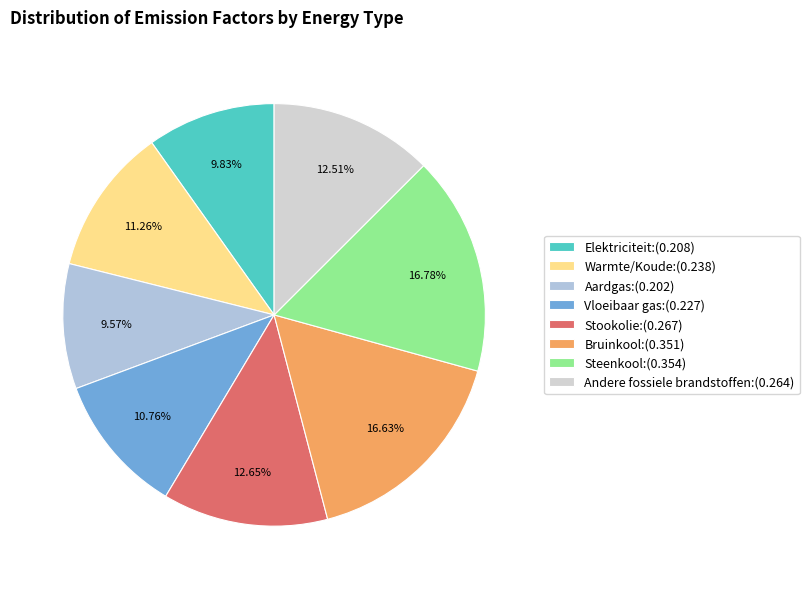

How many slices are in this pie chart?

8